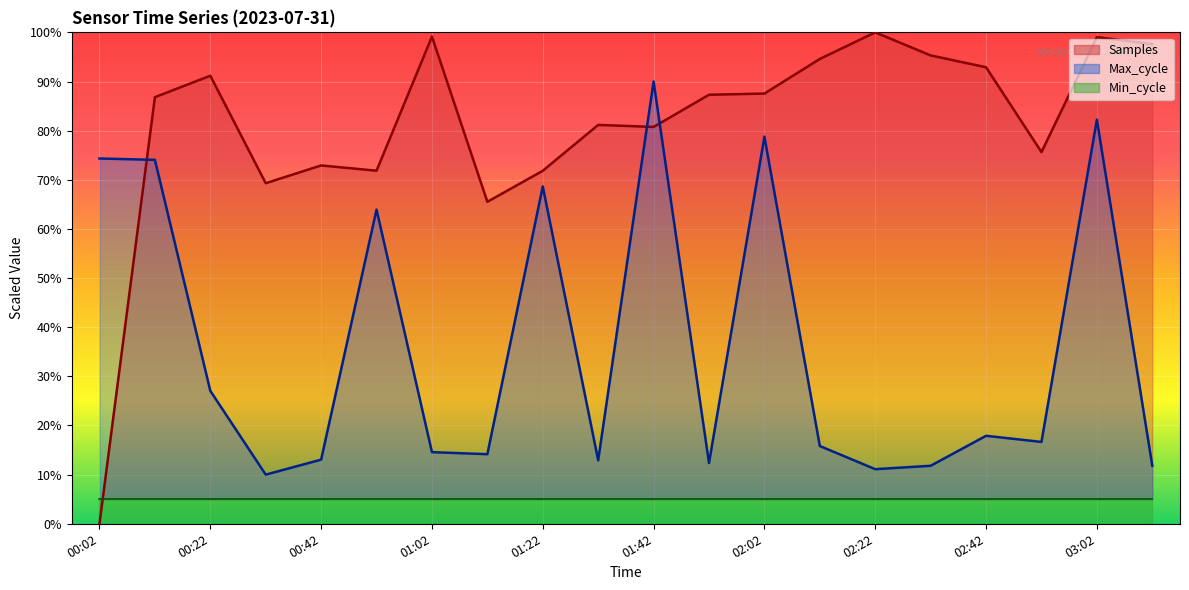

Which series ends up on top after the final intersection of Samples and Max_cycle?

Samples